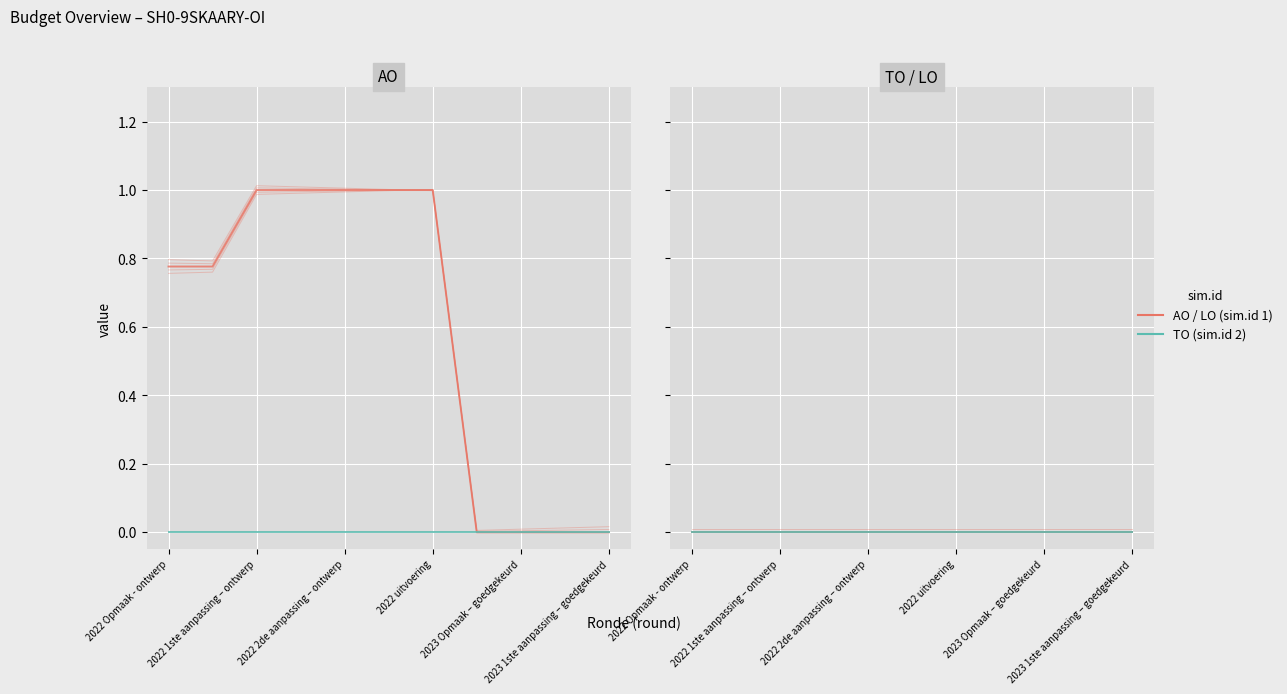

True or false: LO and TO intersect in this chart.

False